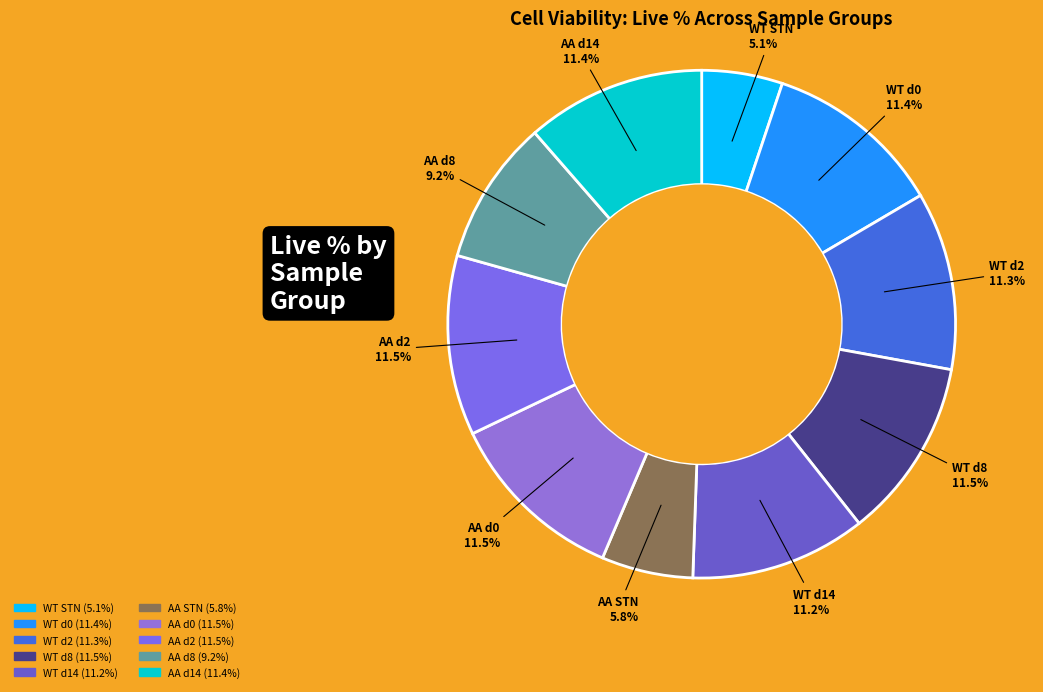

Is it true that WT d14 is 17% of the pie?

False